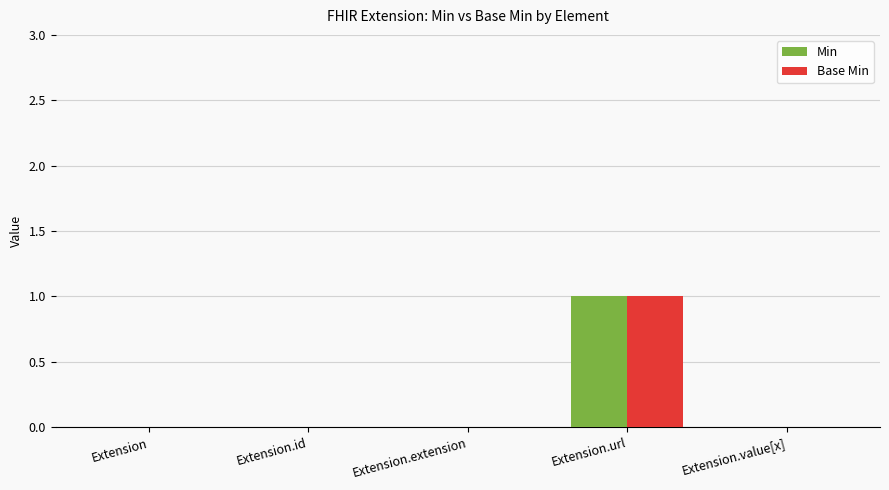

True or false: Min has a value of 0 at Extension.

True